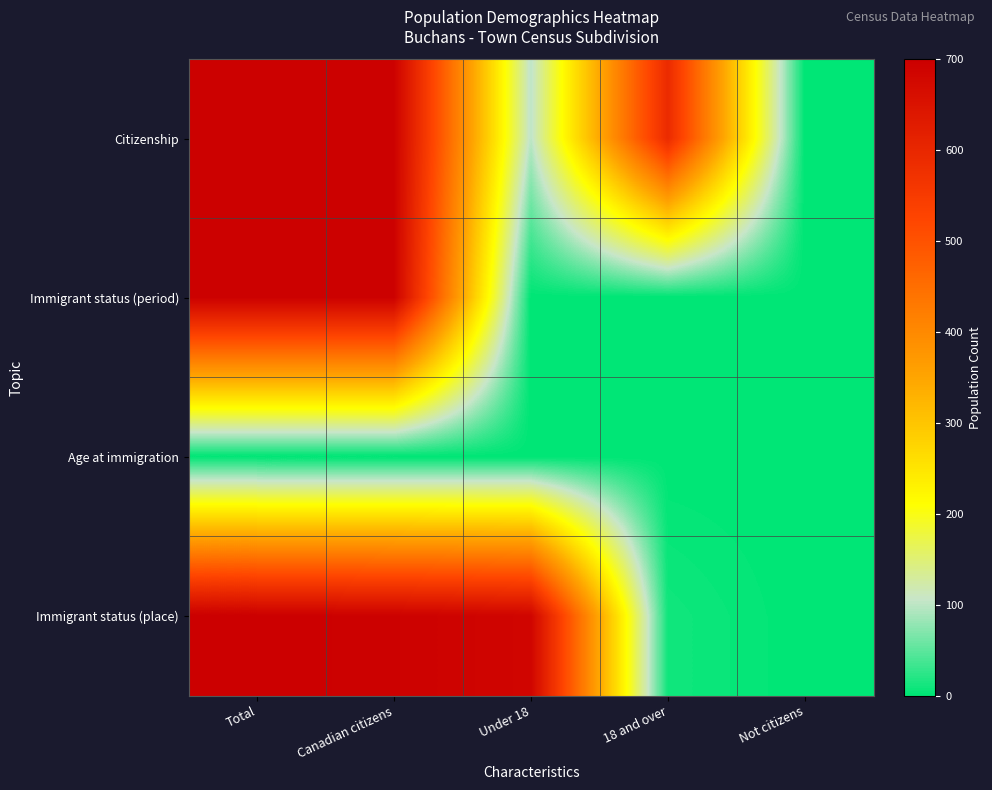

Reading left to right, transcribe all the data shown in this chart.

Citizenship: Total=695	Canadian citizens=695	Under 18=100	18 and over=590	Not citizens=0
Immigrant status (period): Total=695	Canadian citizens=695	Under 18=0	18 and over=0	Not citizens=0
Age at immigration: Total=0	Canadian citizens=0	Under 18=0	18 and over=0	Not citizens=0
Immigrant status (place): Total=700	Canadian citizens=695	Under 18=685	18 and over=10	Not citizens=0